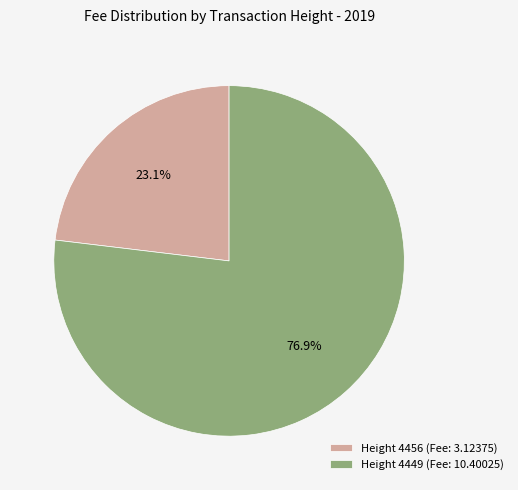

What is the largest slice in the pie chart?

Height 4449 (Fee: 10.40025)